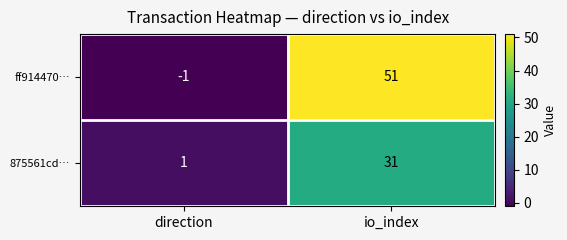

What is the difference between the maximum and minimum values in the 875561cd… series?

30